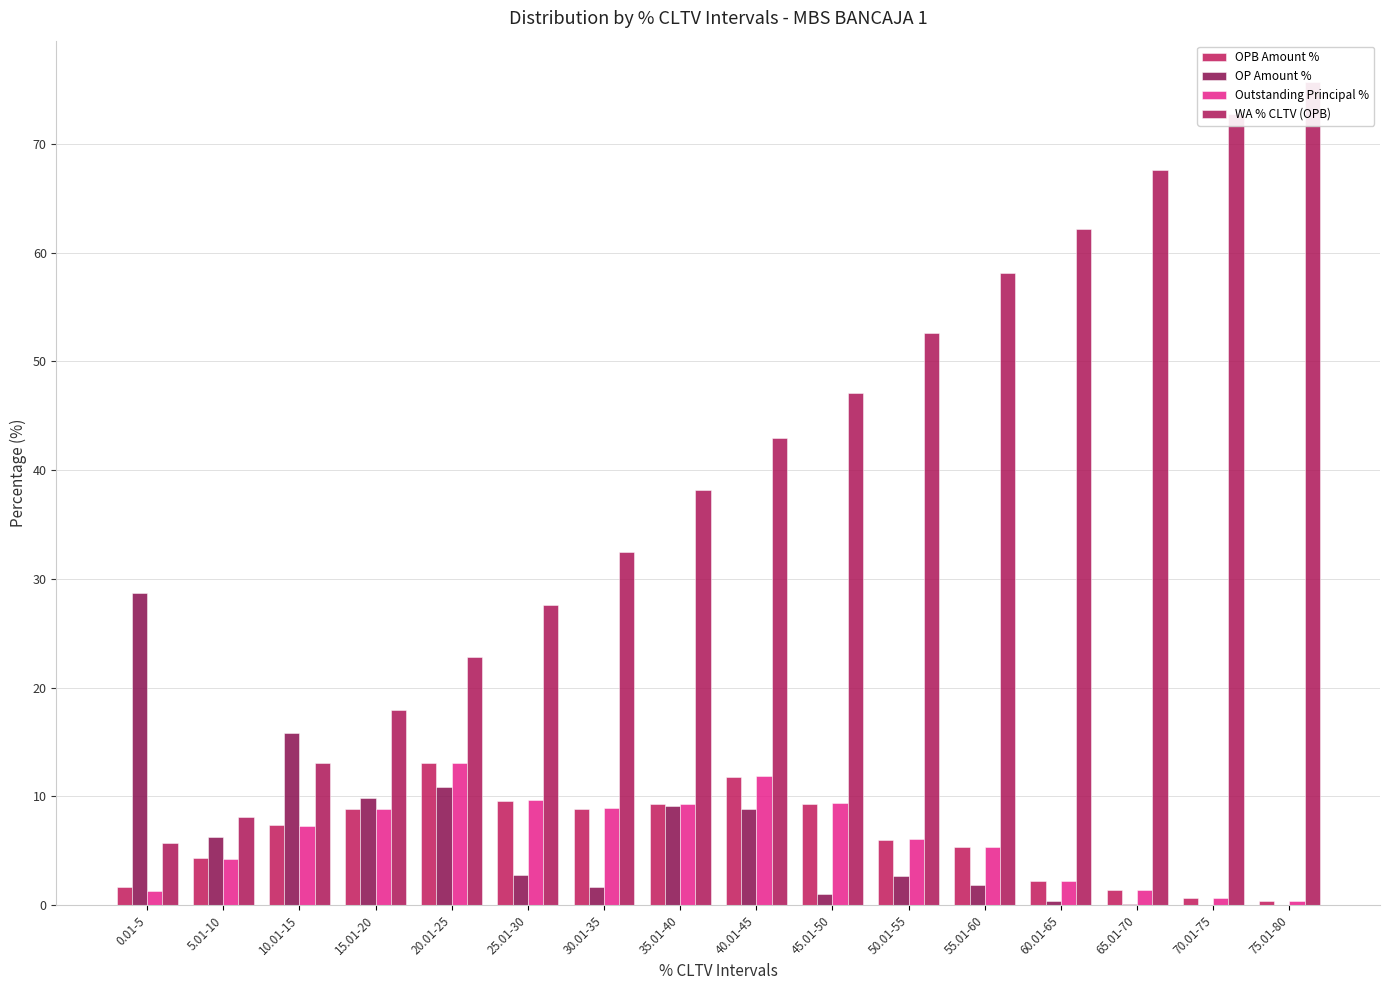

What are all the series names shown in the legend?

OPB Amount %, OP Amount %, Outstanding Principal %, WA % CLTV (OPB)